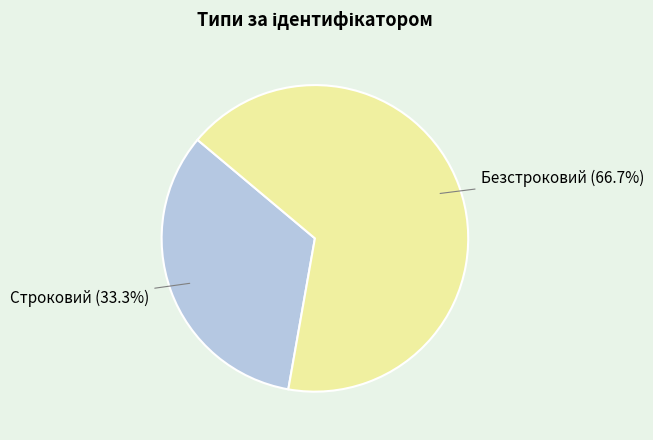

True or false: Строковий accounts for 39% of the total.

False